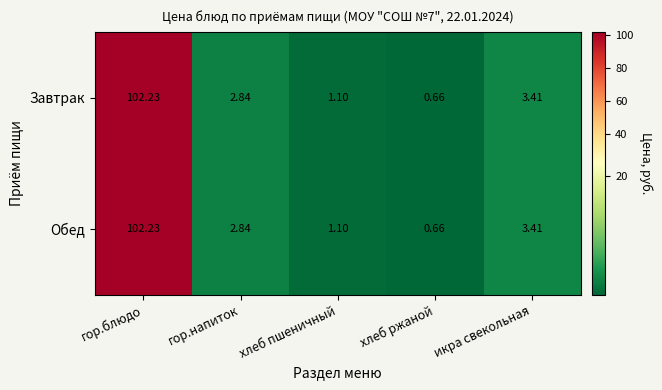

List the labels in order of Обед value, largest first.

гор.блюдо, икра свекольная, гор.напиток, хлеб пшеничный, хлеб ржаной